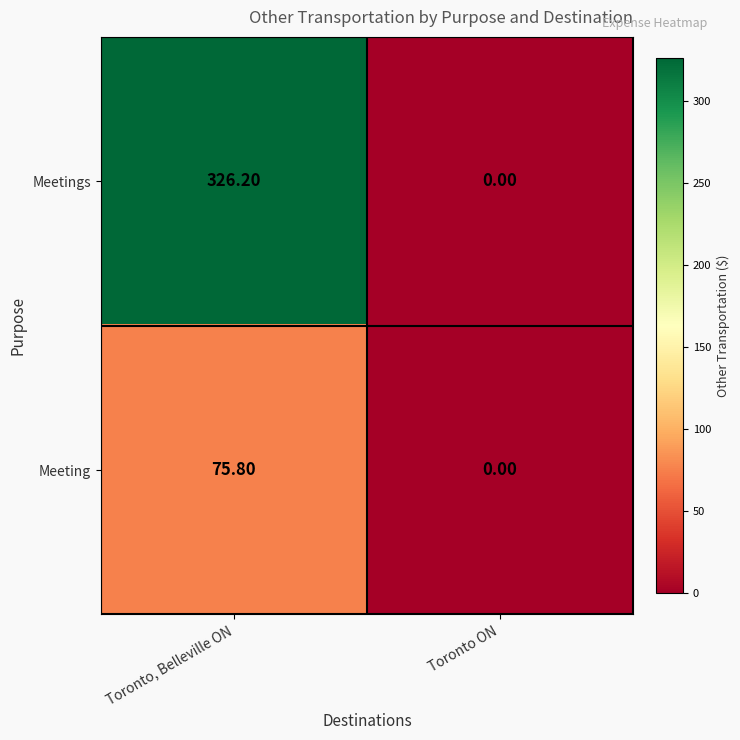

What is the sum of the Meeting values at Toronto ON and Toronto, Belleville ON?

75.8